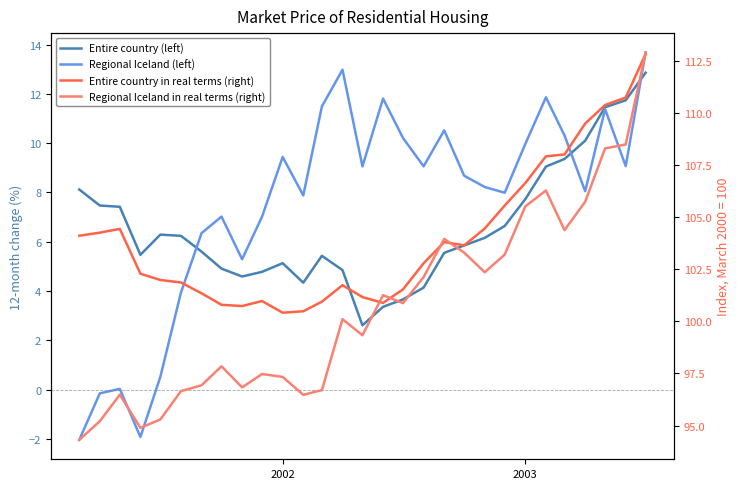

Is it true that Entire country (left) equals 7.8 at 13?

False